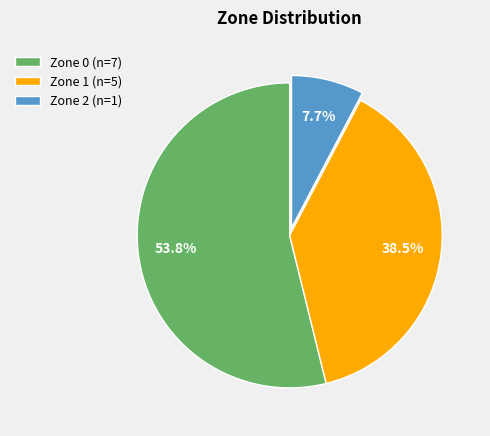

Is it true that Zone 2 is 8% of the pie?

True